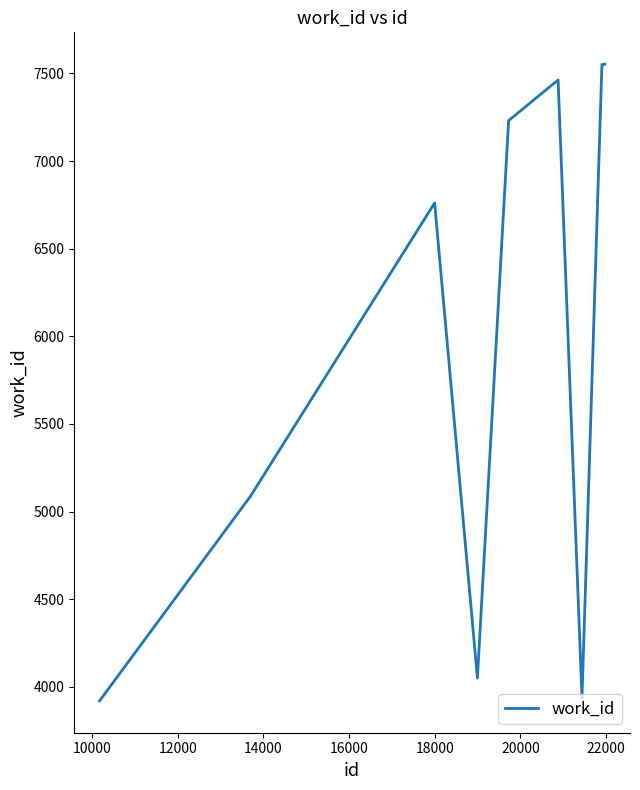

How many lines are shown in the chart?

1